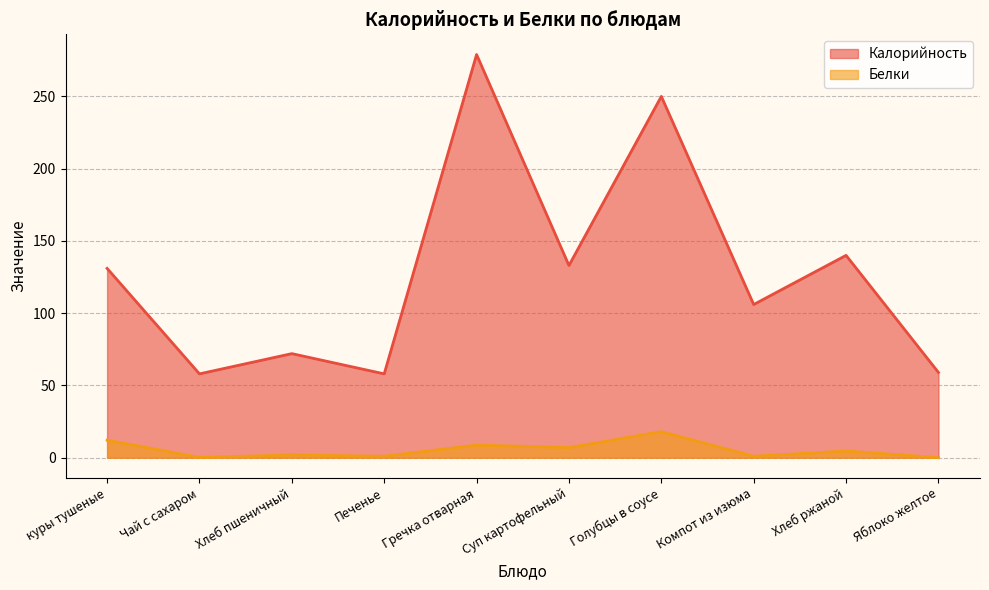

Read the Белки value at Печенье.

1.0